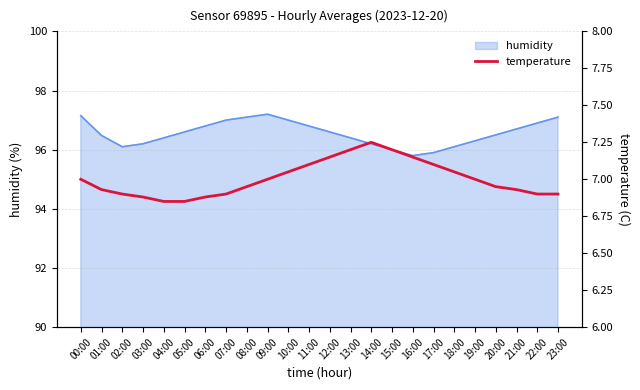

How many data points does each series have?

24